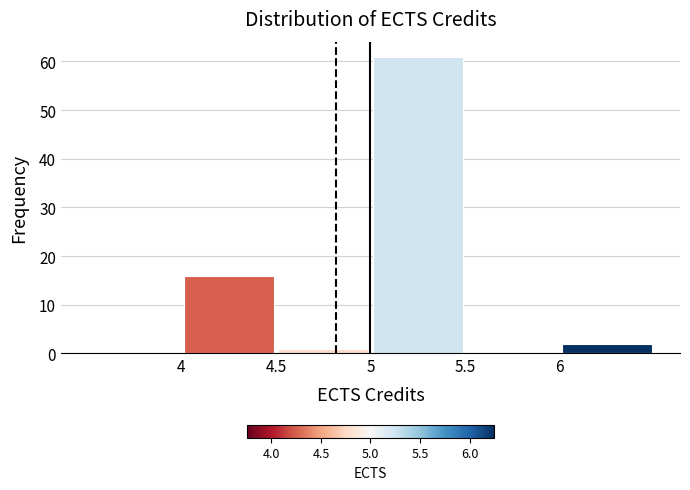

Over which range of the x-axis is the bar tallest?

5.0 to 5.5